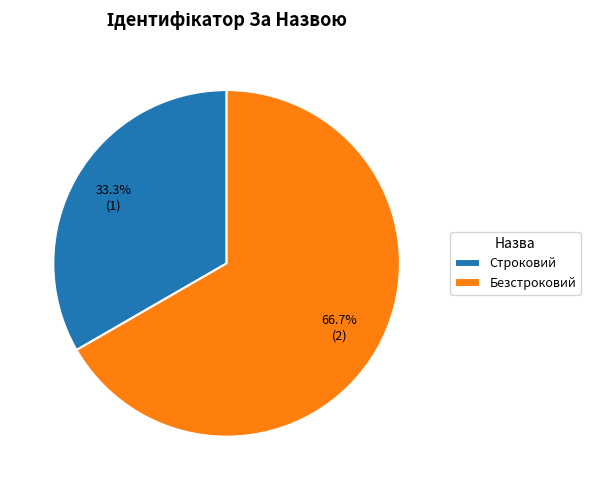

The Строковий slice represents 25% of the pie. True or false?

False